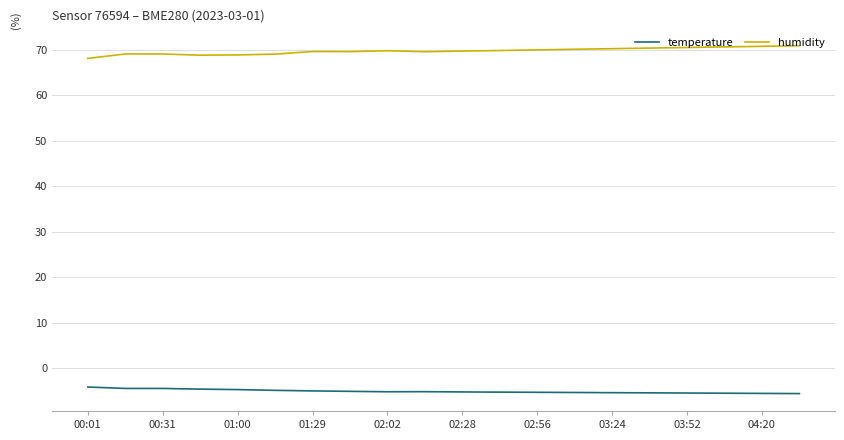

True or false: humidity and temperature intersect in this chart.

False